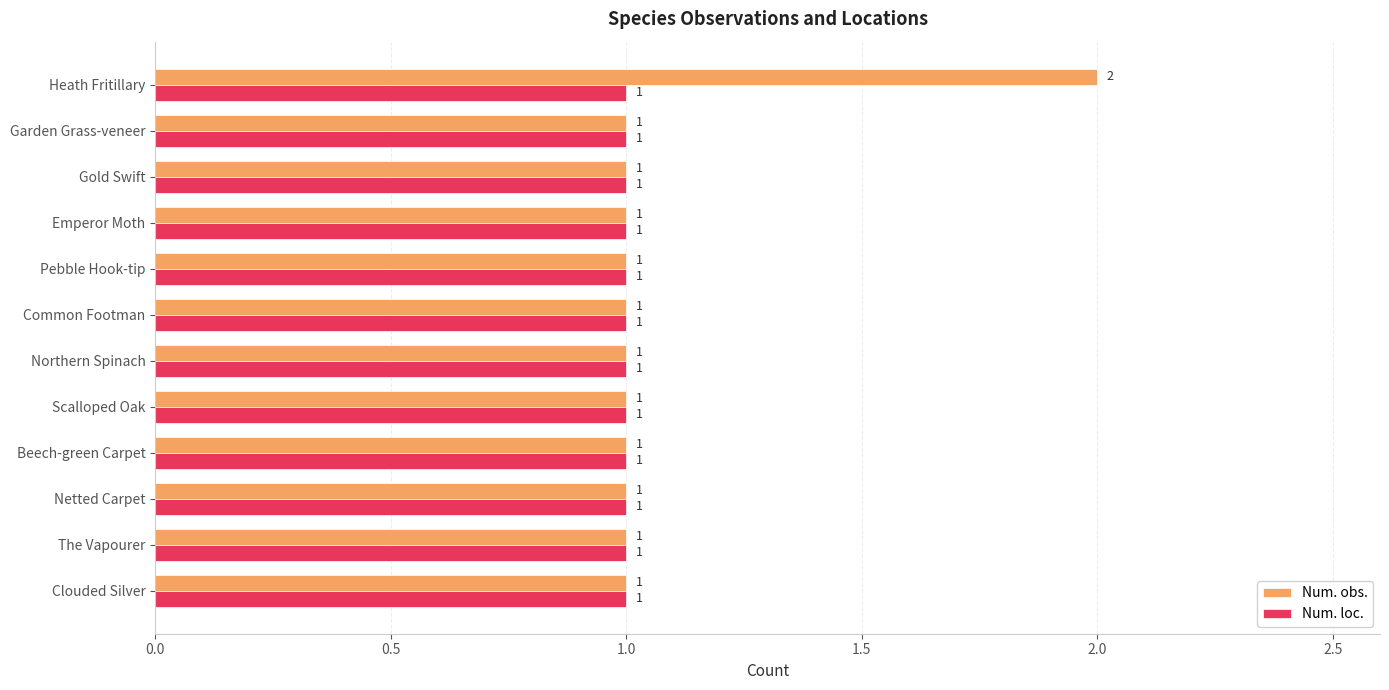

What is the average value of the Num. loc. series?

1